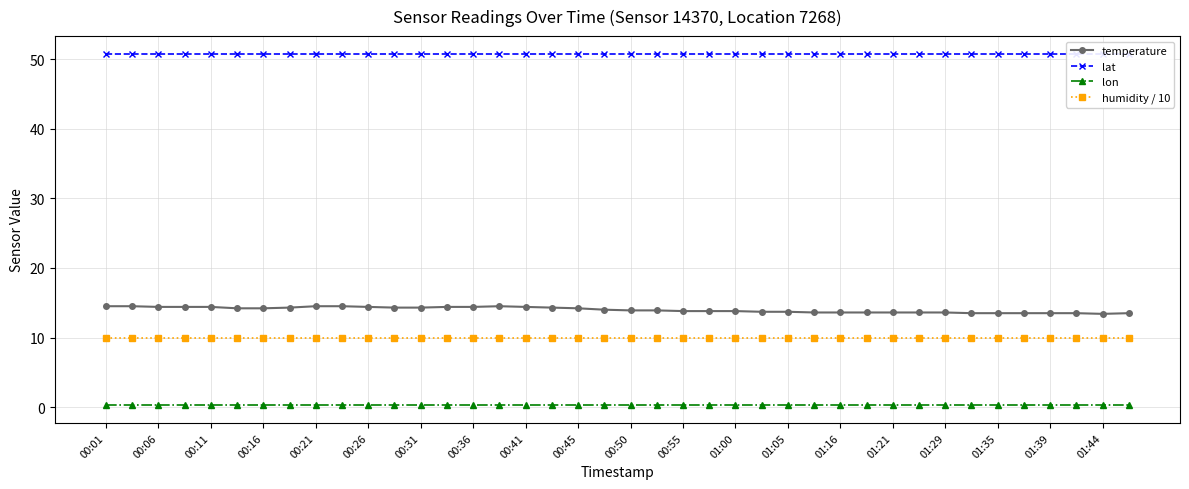

At which label is lon closest to 0?

00:01